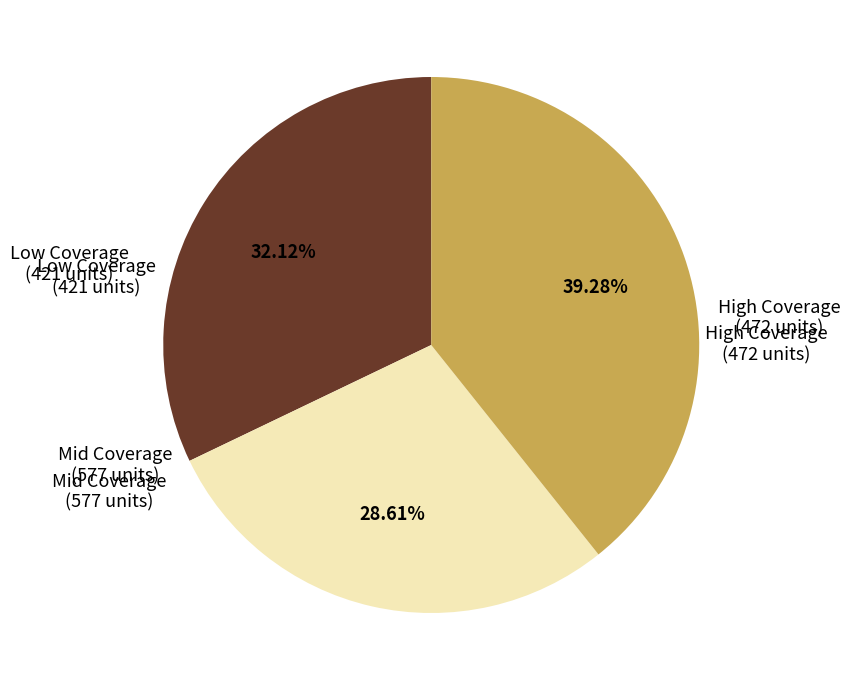

Does any single category account for the majority?

No